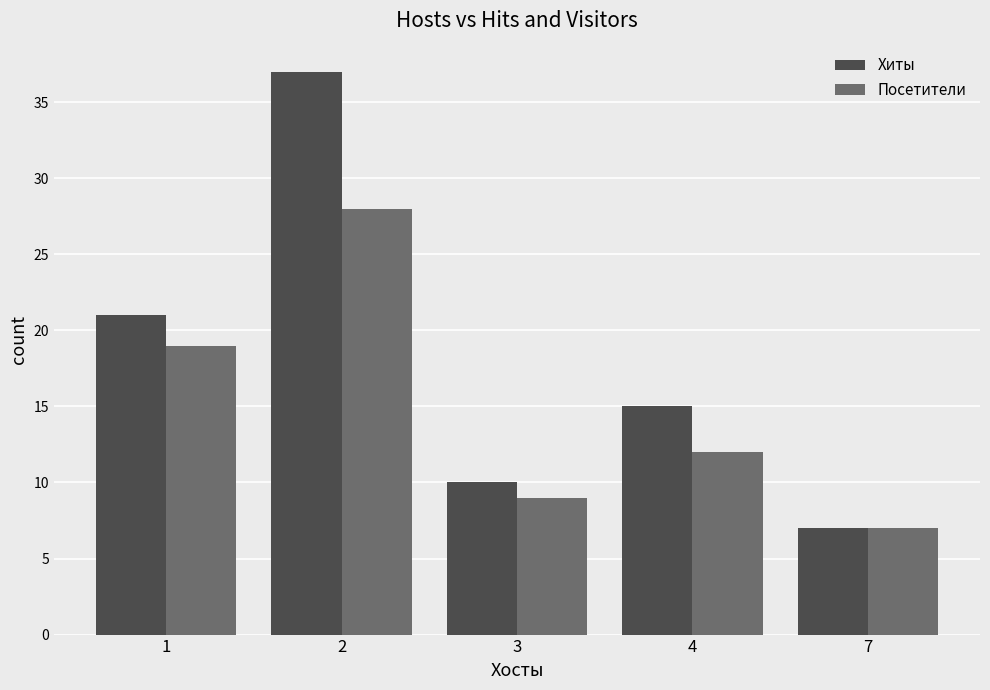

Rank the categories by Хиты value from highest to lowest.

2, 1, 4, 3, 7